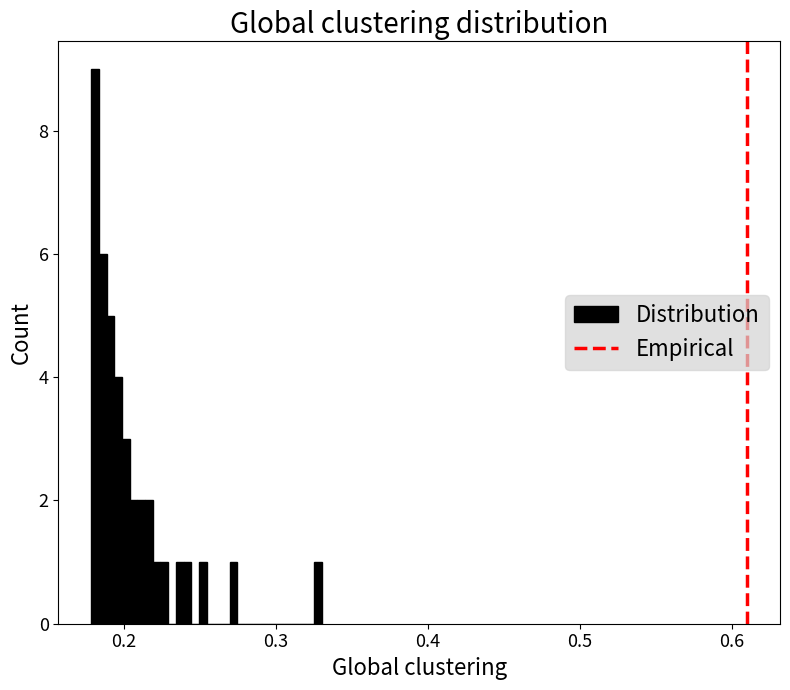

Around what value on the x-axis is the tallest bar? Give the approximate position of its centre, as read against the axis.

0.18